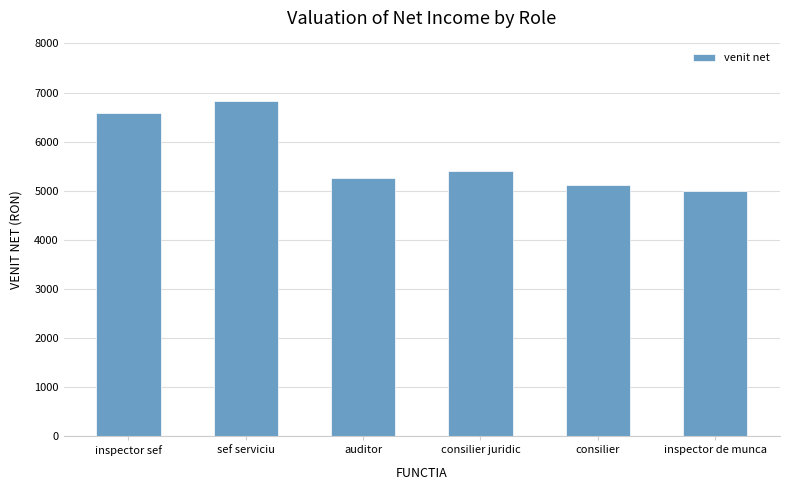

How many series are shown in this chart?

1